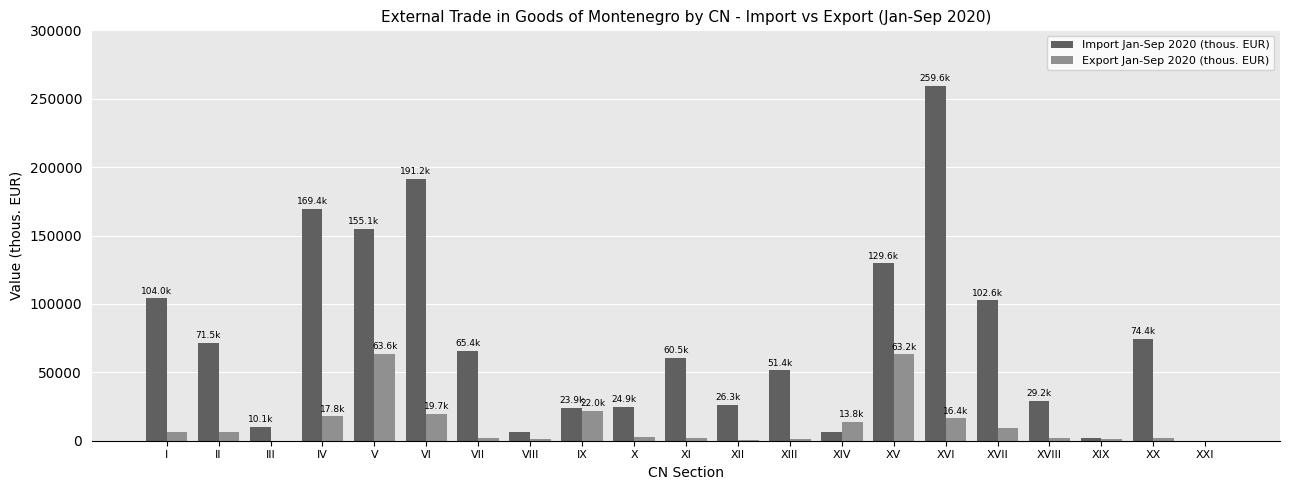

What is the approximate value of Export Jan-Sep 2020 (thous. EUR) at III?

158.8